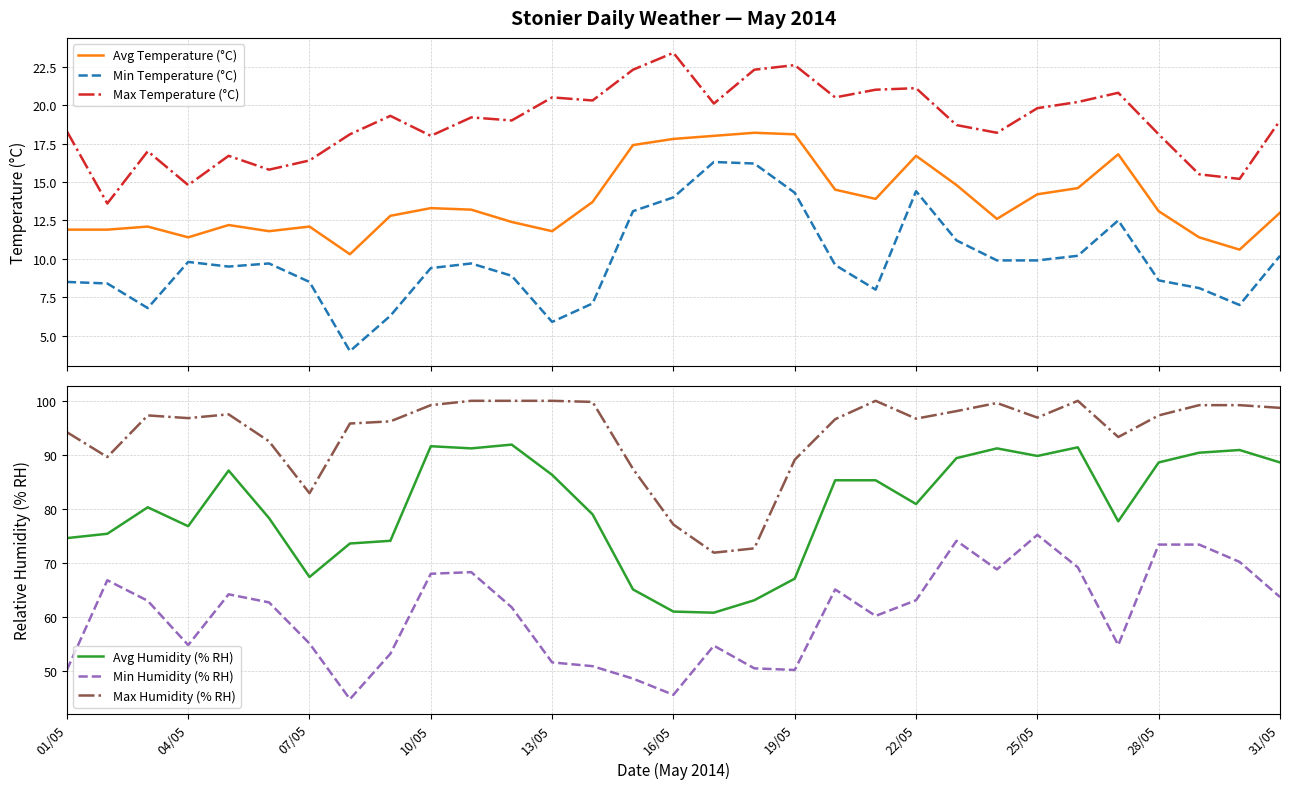

What is the minimum value for Avg Temperature (°C)?

10.3